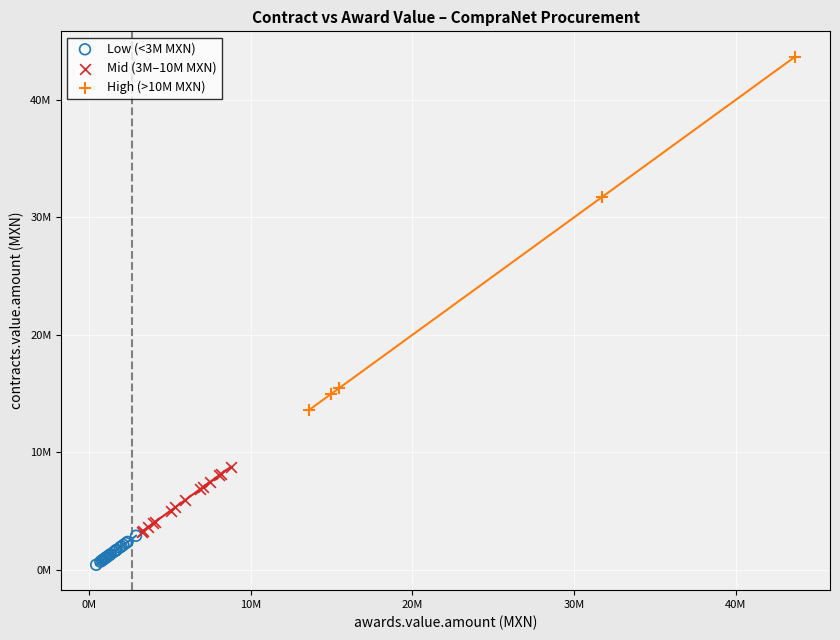

Which series reaches the minimum Y coordinate?

Low (<3M MXN)